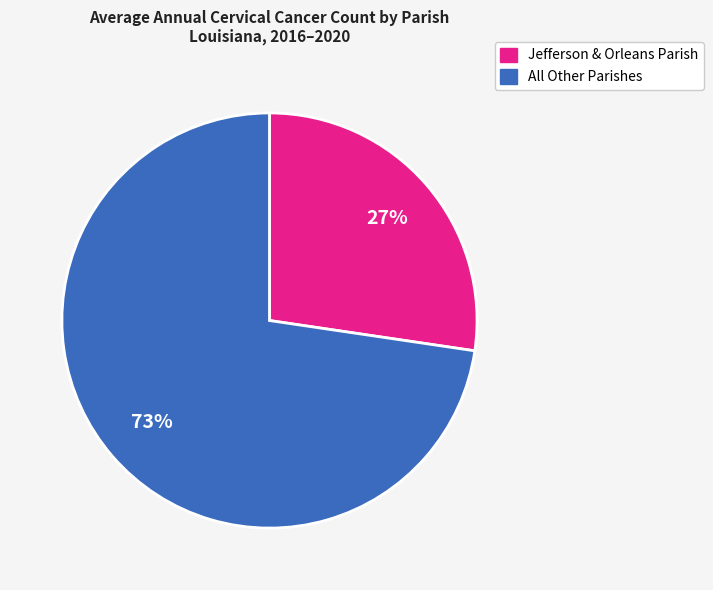

Is there any slice that represents more than half of the pie?

Yes